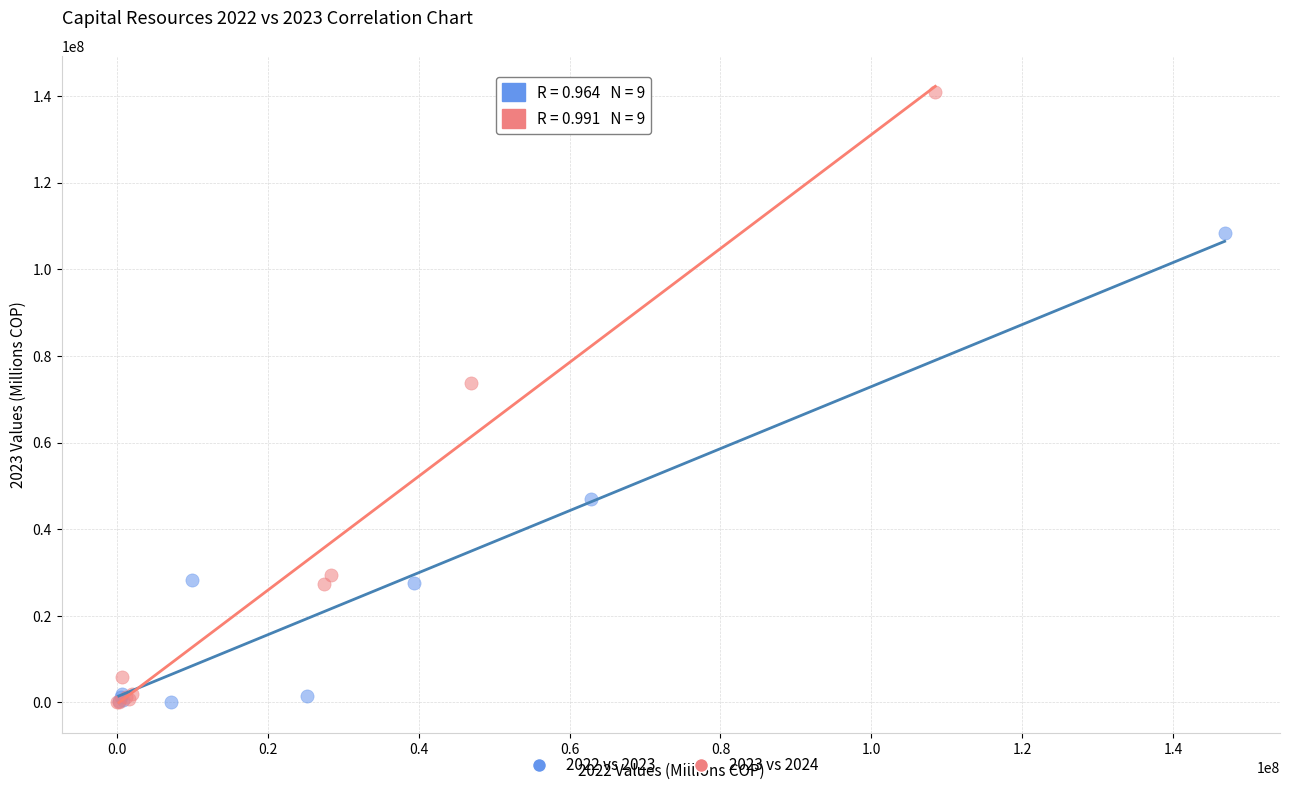

Which series has the widest spread of Y values?

2023 vs 2024